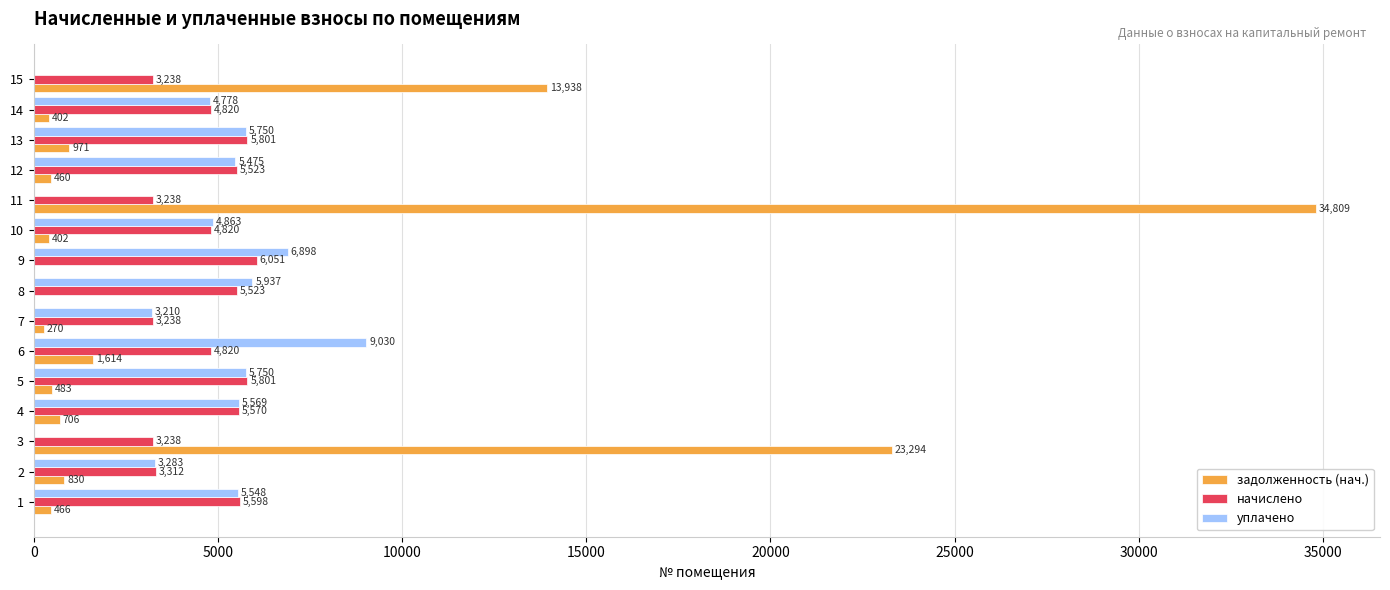

Is the value of задолженность (нач.) at 3 greater than the value of уплачено at 12?

Yes